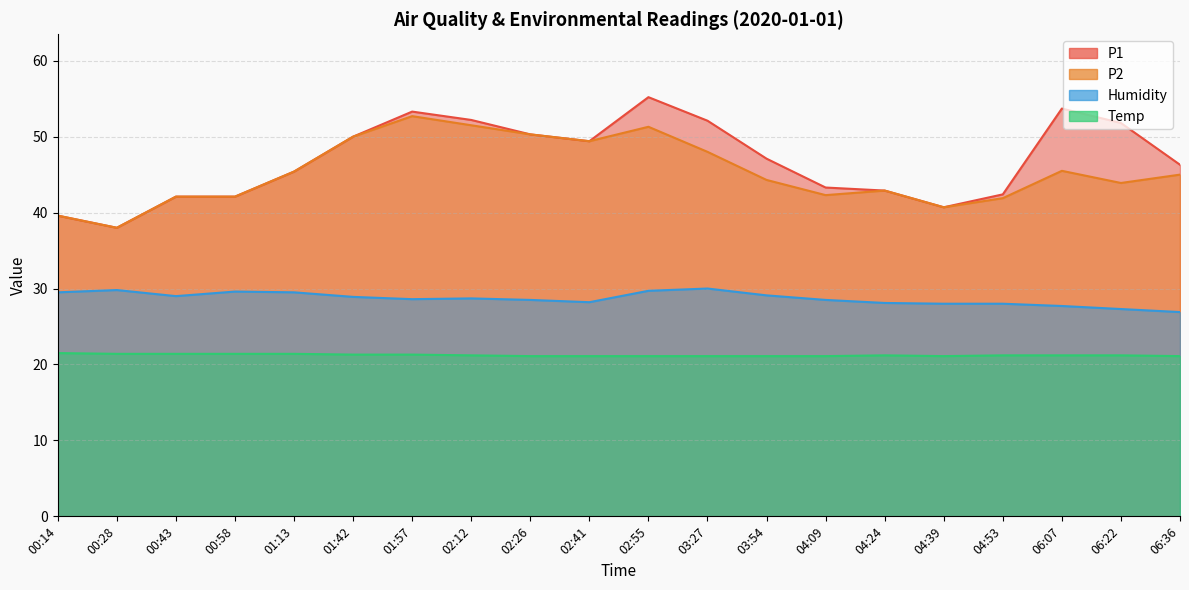

True or false: Humidity has more than 1 points higher than both neighbors.

True